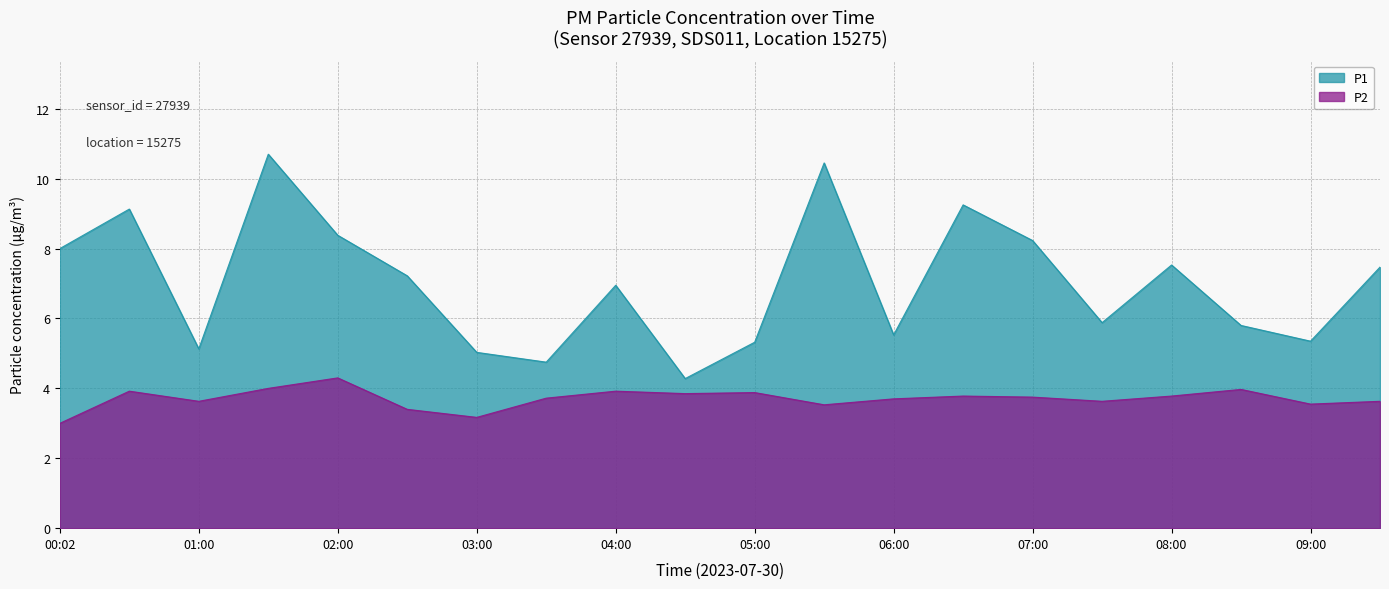

At which category is the sum across all series the highest?

01:30